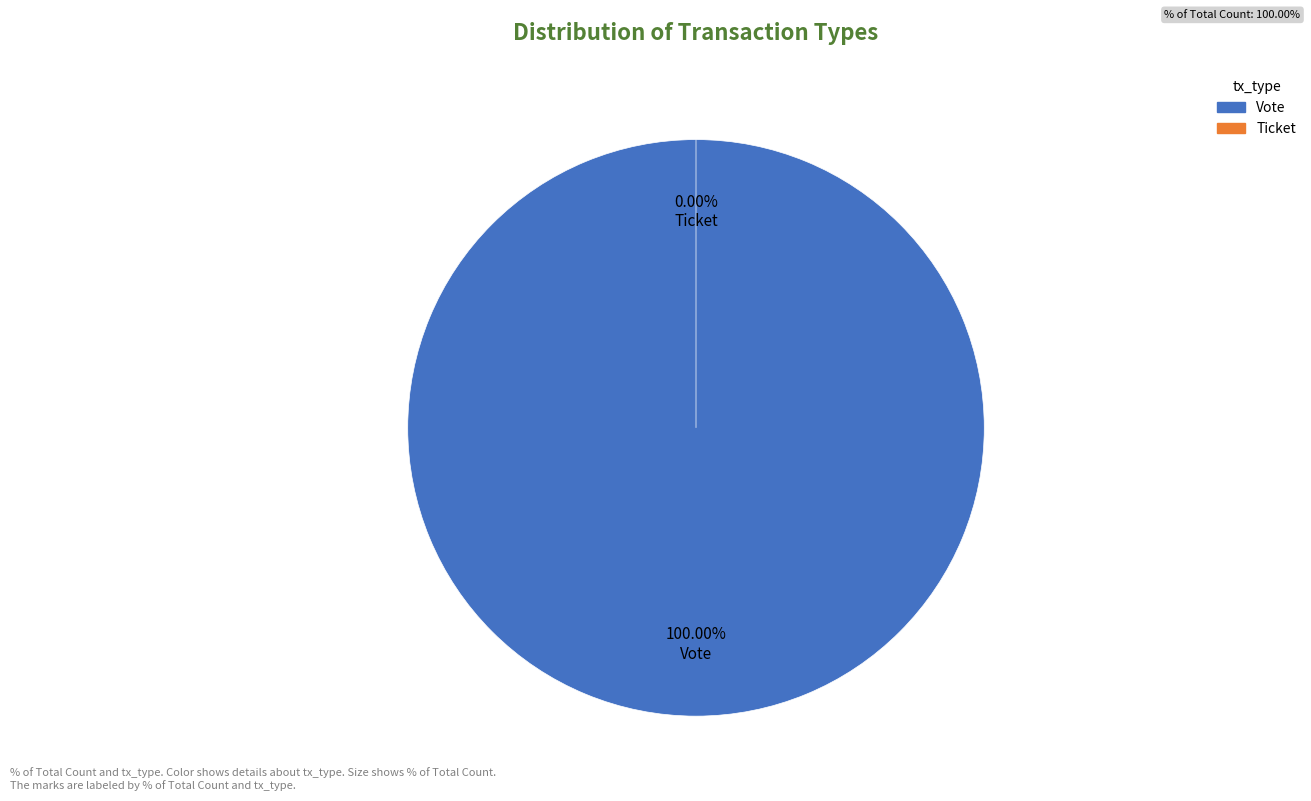

Which category has the smallest portion of the pie?

Ticket